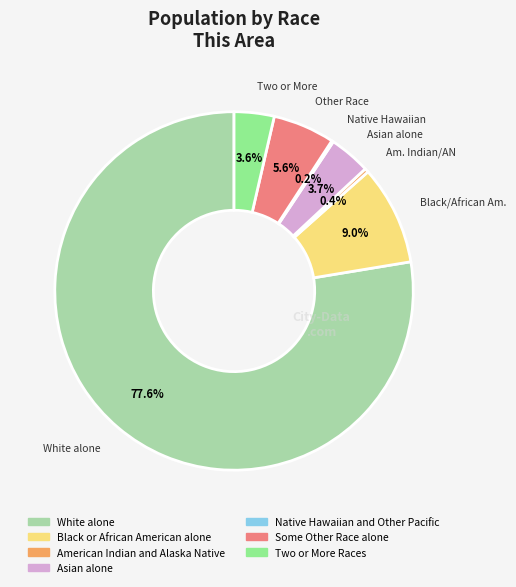

Is it true that Black or African American alone is 15% of the pie?

False